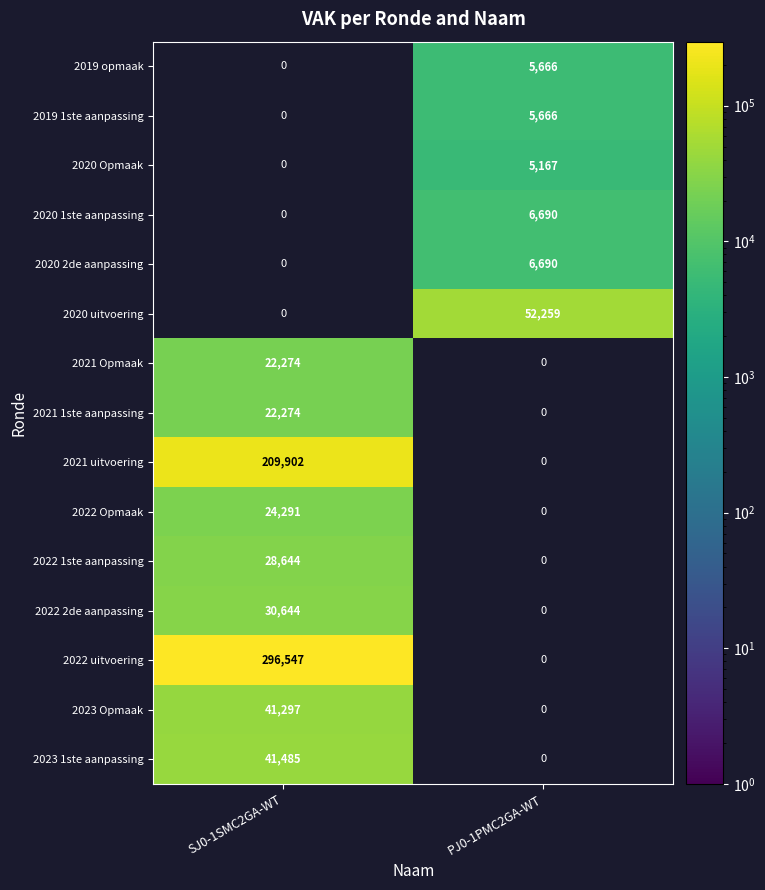

The 2022 2de aanpassing series shows 30644 at SJ0-1SMC2GA-WT. True or false?

True